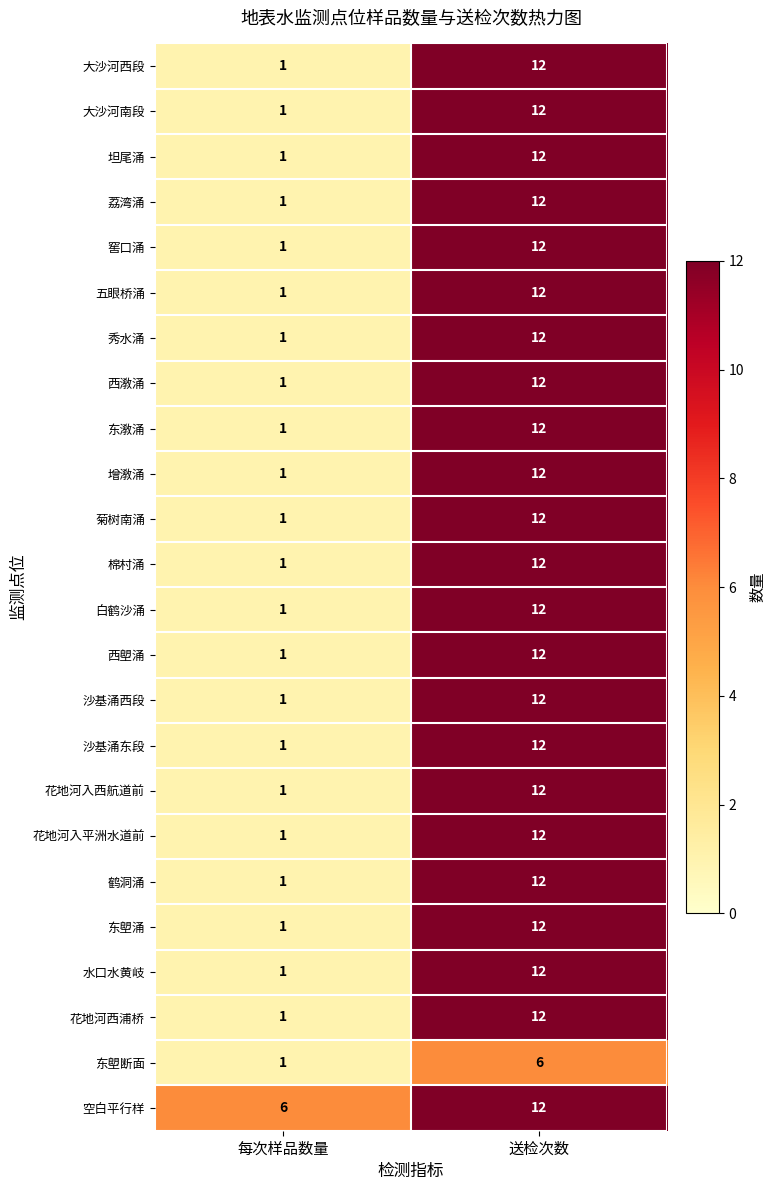

Which category has the highest value in the 棉村涌 series?

送检次数